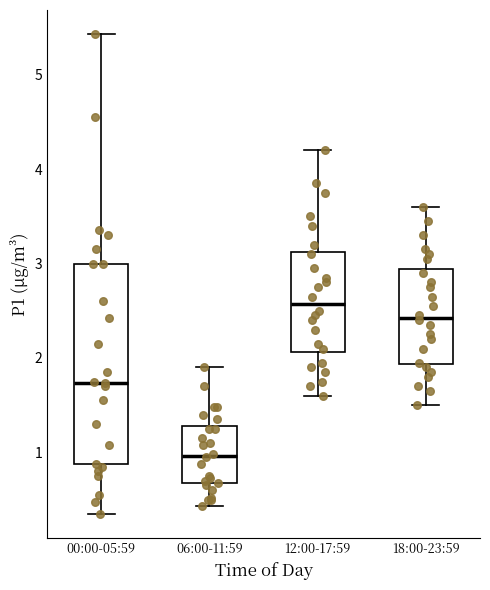

Reading left to right, read every box against the y-axis: the position of its median line, the range the box covers, and the ends of its whiskers. The values are not printed on the chart, so give them approximately, as read against the axis.

00:00-05:59: median 1.7, box 0.9 to 3.0, whiskers 0.4 to 5.4
06:00-11:59: median 1.0, box 0.7 to 1.3, whiskers 0.4 to 1.9
12:00-17:59: median 2.6, box 2.1 to 3.1, whiskers 1.6 to 4.2
18:00-23:59: median 2.4, box 1.9 to 2.9, whiskers 1.5 to 3.6